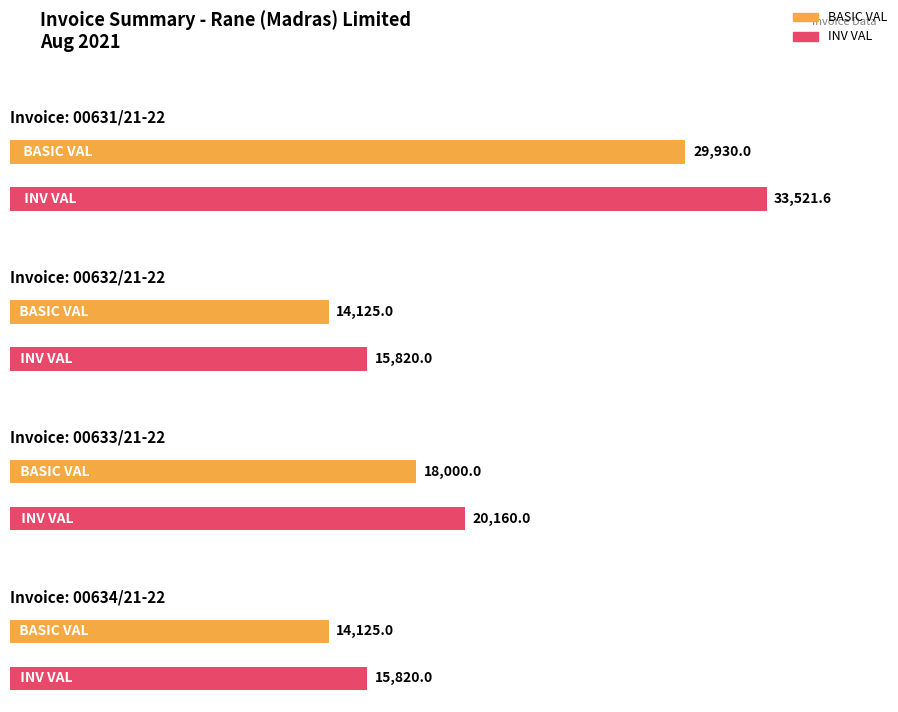

At which category is the sum across all series the highest?

00631/21-22